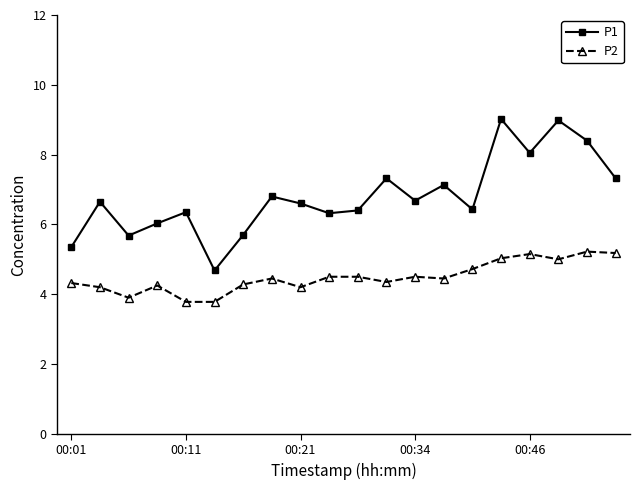

Which series has the largest total across all categories?

P1